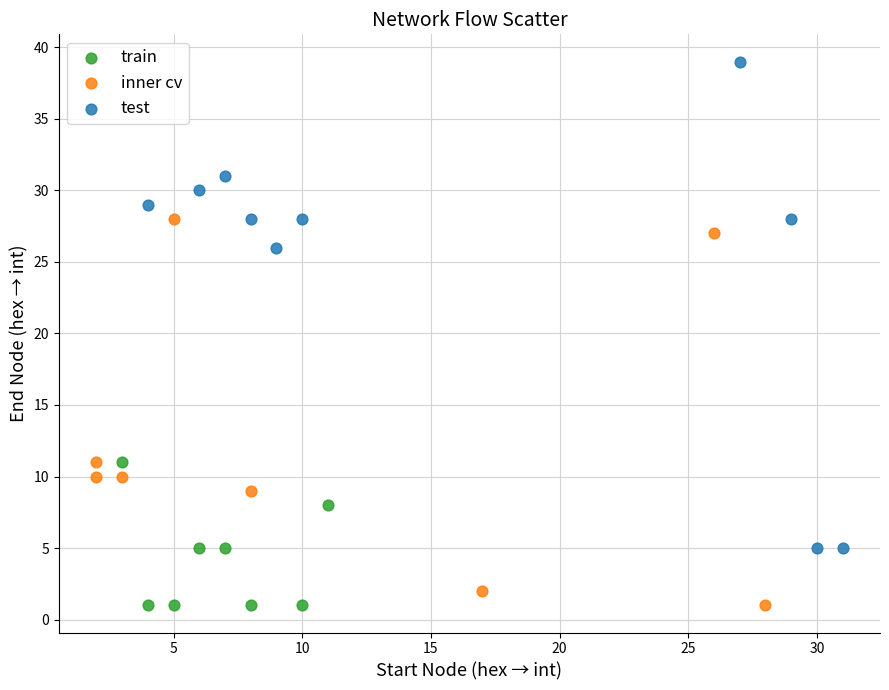

What are all the series names shown in the legend?

train, inner cv, test